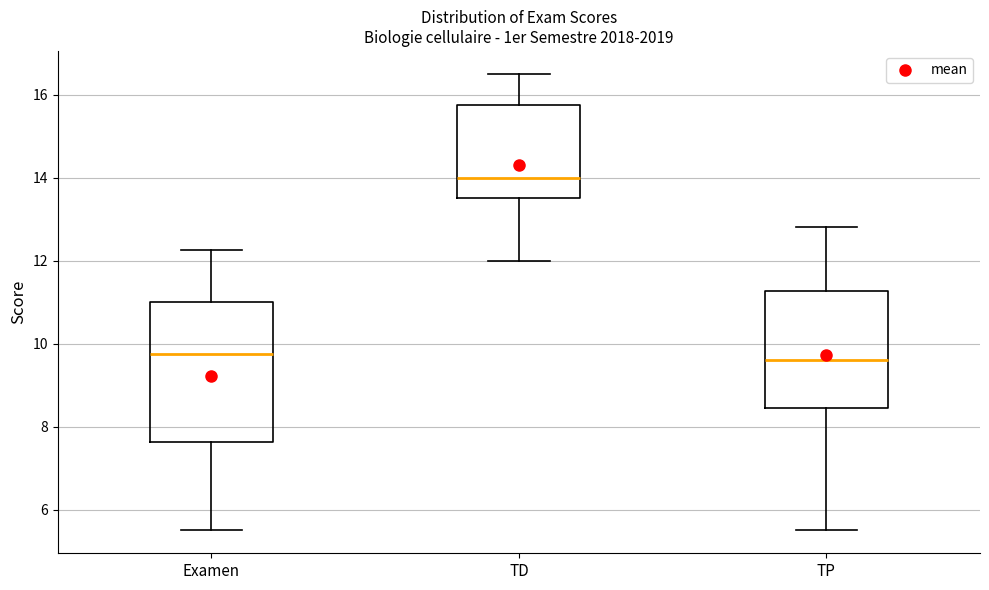

Reading left to right, transcribe this box plot: for each box, give where its median line is, the range the box spans, and where its two whiskers end, as read against the y-axis. The values are not printed on the chart, so give them approximately, as read against the axis.

Examen: median 9.8, box 7.6 to 11.0, whiskers 5.6 to 12.2
TD: median 14.0, box 13.6 to 15.8, whiskers 12.0 to 16.6
TP: median 9.6, box 8.4 to 11.2, whiskers 5.6 to 12.8